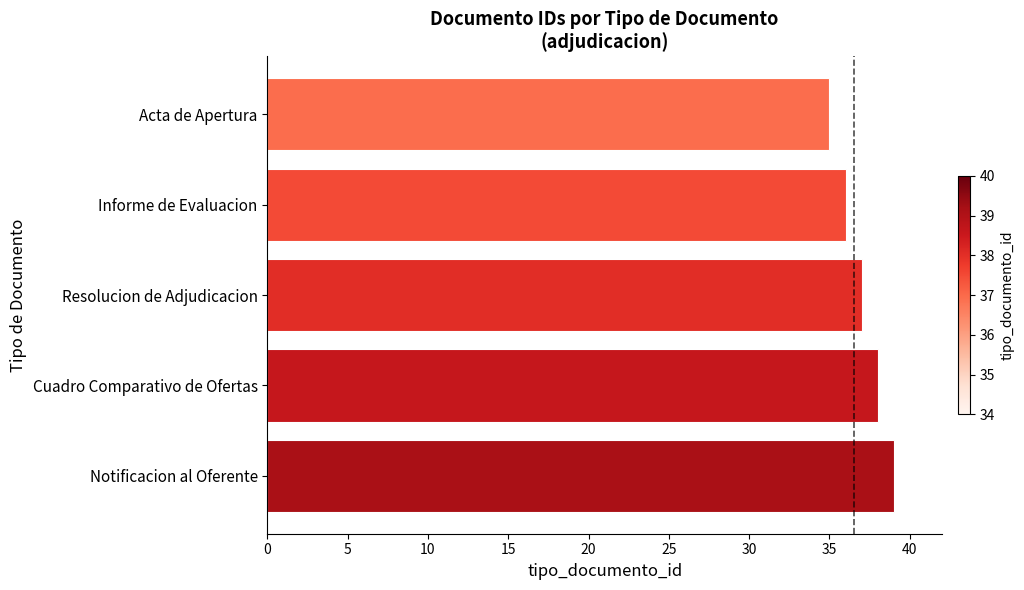

At which label is the value closest to 37?

Resolucion de Adjudicacion